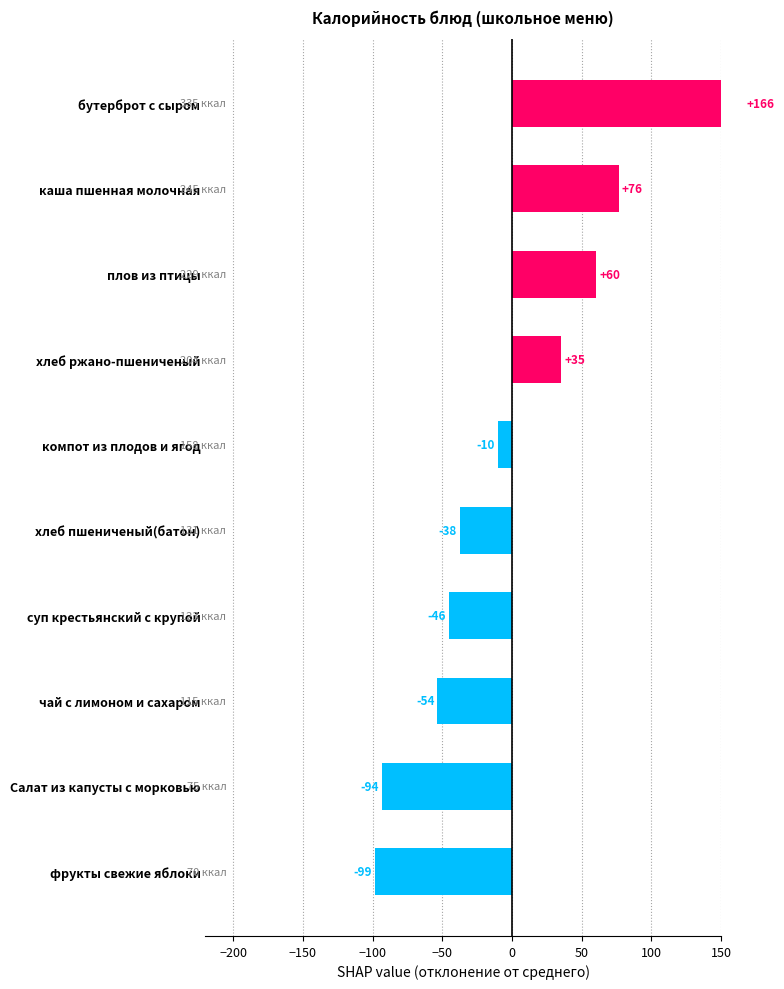

What is the value of the 7th bar from the left?

35.4